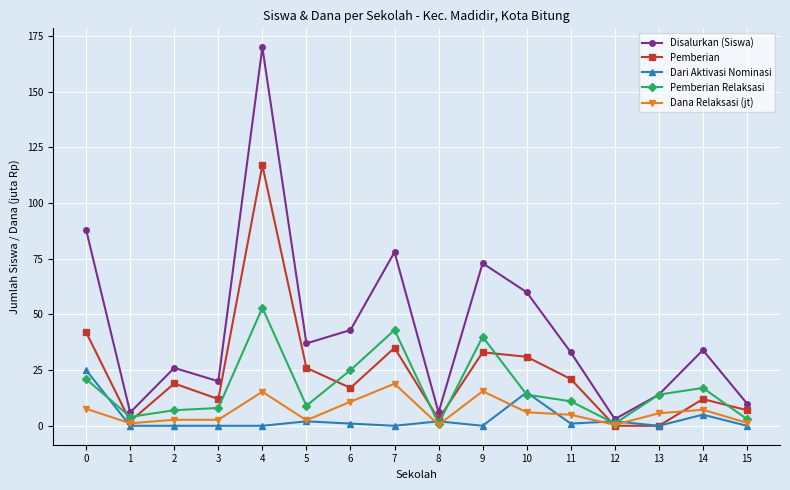

Rank the series at 4 from lowest to highest value.

Dari Aktivasi Nominasi, Dana Relaksasi (jt), Pemberian Relaksasi, Pemberian, Disalurkan (Siswa)